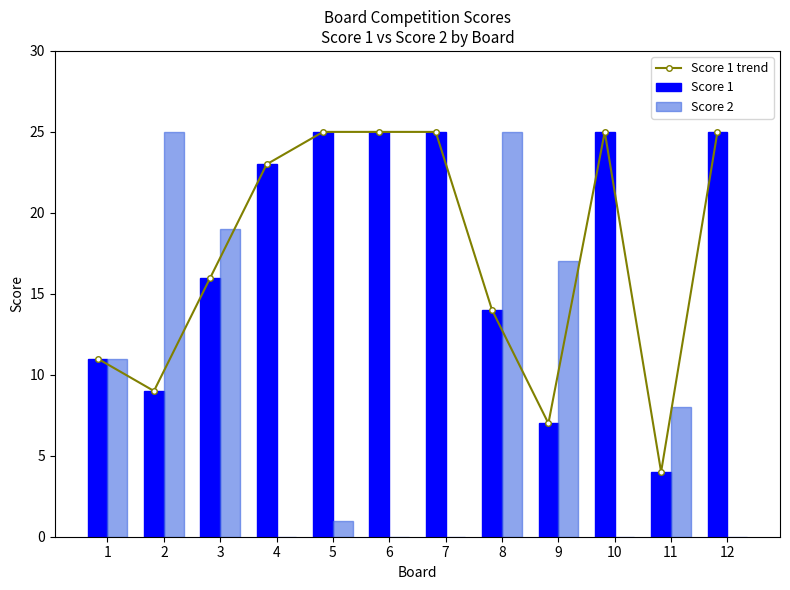

At which label does Score 1 trend reach its peak?

5